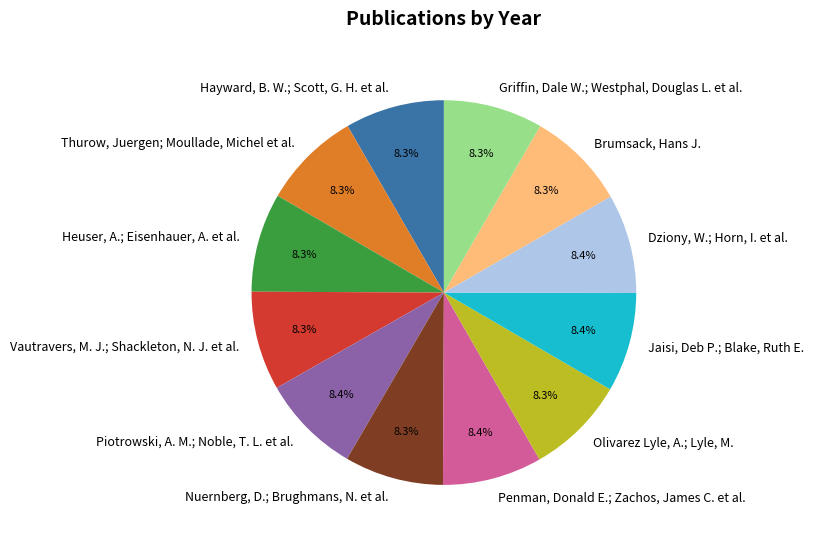

Is it true that Griffin, Dale W.; Westphal, Douglas L. et al. is 19% of the pie?

False